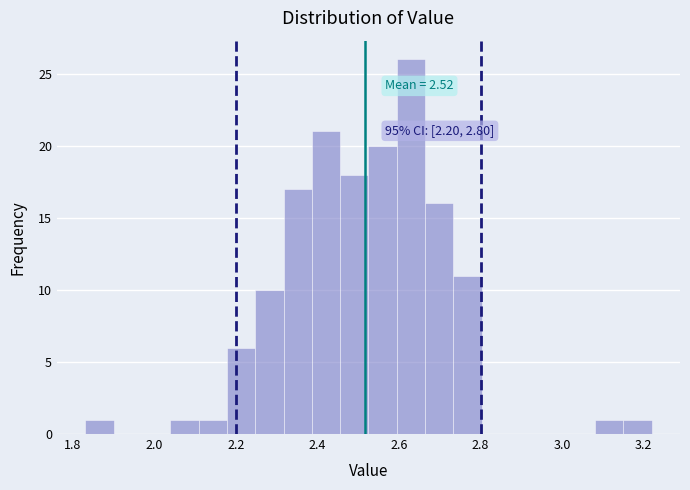

Around what value on the x-axis is the tallest bar? Give the approximate position of its centre, as read against the axis.

2.62